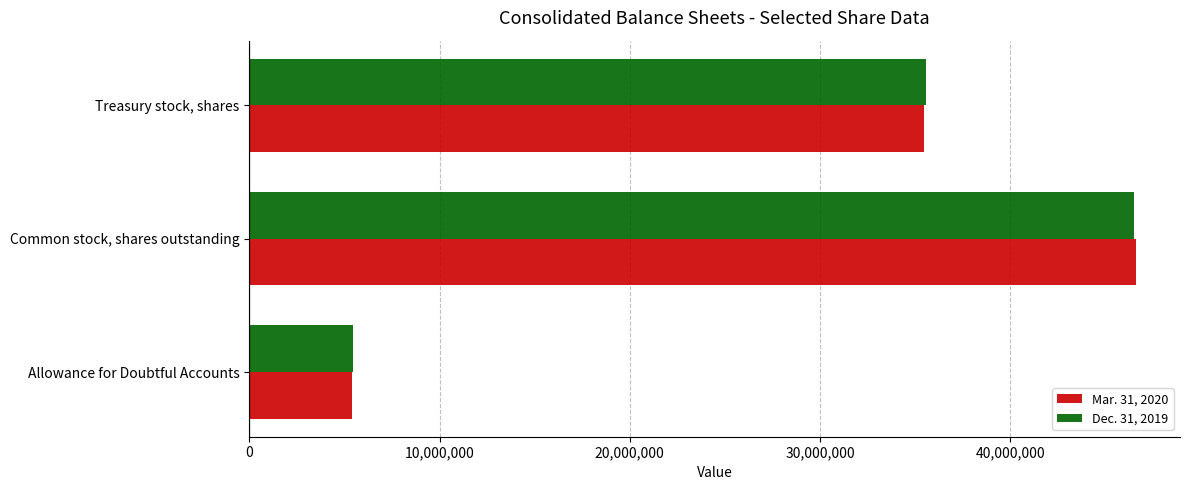

At which label does Dec. 31, 2019 reach its peak?

Common stock, shares outstanding